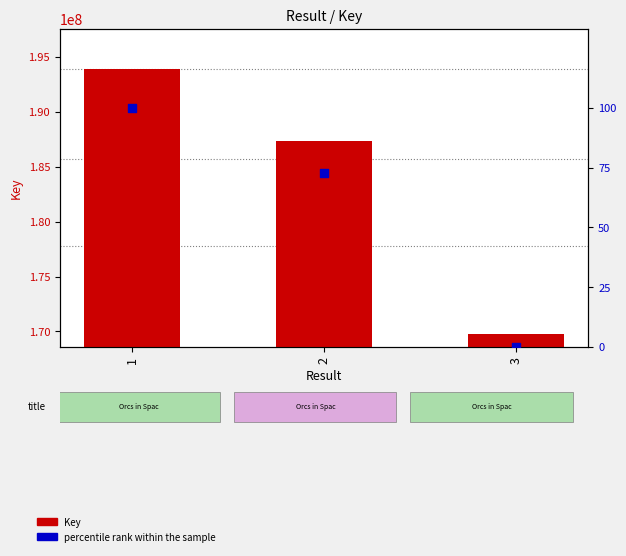

What are all the series names shown in the legend?

Key, percentile rank within the sample